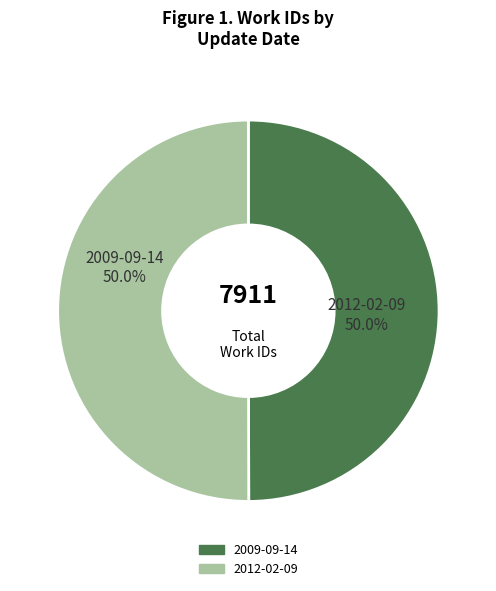

How many slices are in this pie chart?

2